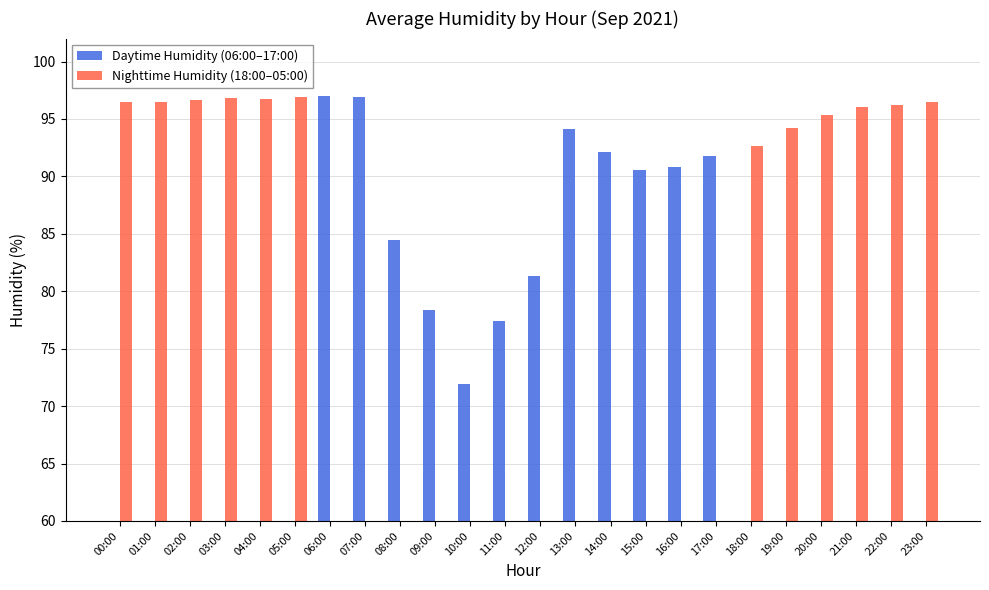

Reading left to right, list all the values displayed in this chart.

Daytime Humidity (06:00–17:00): 0.0	0.0	0.0	0.0	0.0	0.0	97.0	96.9	84.5	78.3	71.9	77.5	81.3	94.2	92.2	90.6	90.8	91.8	0.0	0.0	0.0	0.0	0.0	0.0
Nighttime Humidity (18:00–05:00): 96.5	96.5	96.7	96.8	96.8	97.0	0.0	0.0	0.0	0.0	0.0	0.0	0.0	0.0	0.0	0.0	0.0	0.0	92.7	94.2	95.3	96.0	96.2	96.5